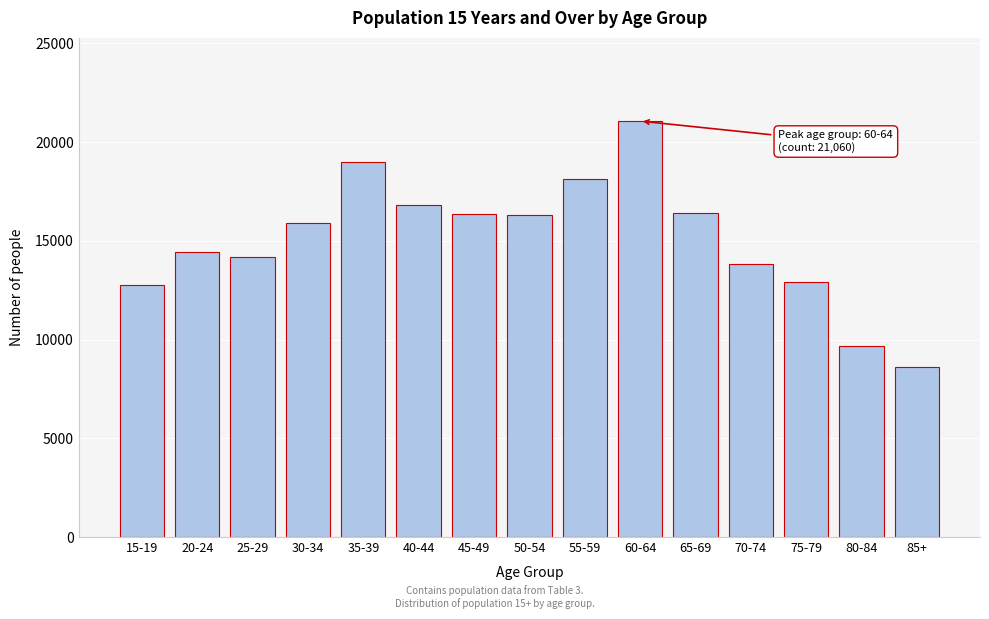

Which category has the highest value across all series?

60-64